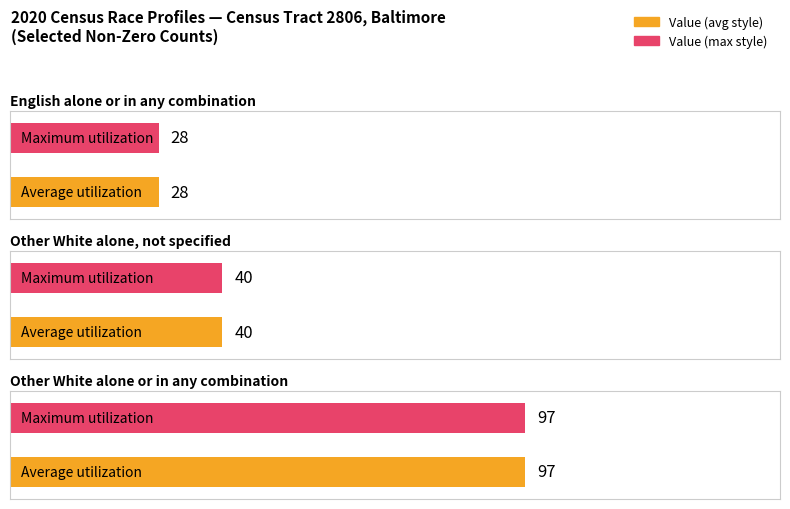

The White alone or in any combination (non-zero) series shows 28 at English alone or in any combination. True or false?

True